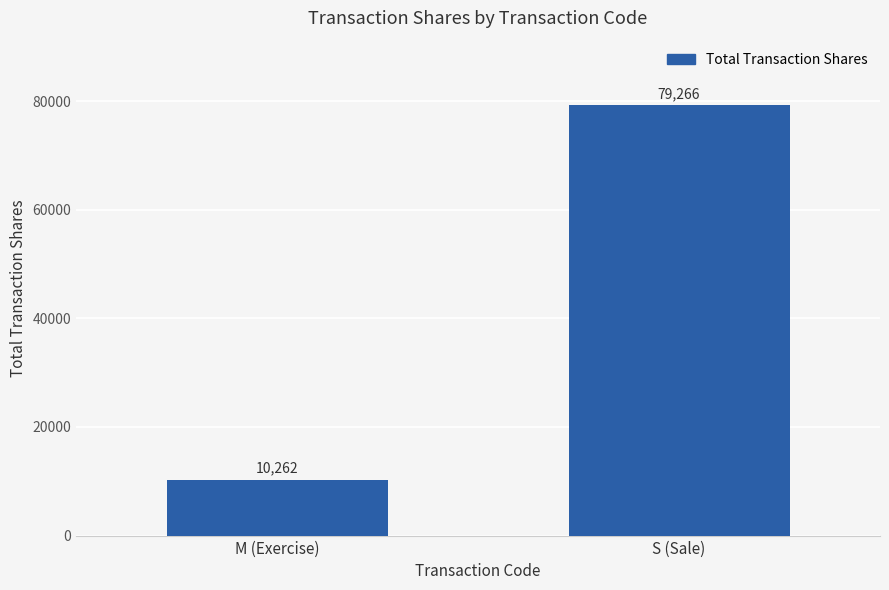

What position from the right is S (Sale)?

1